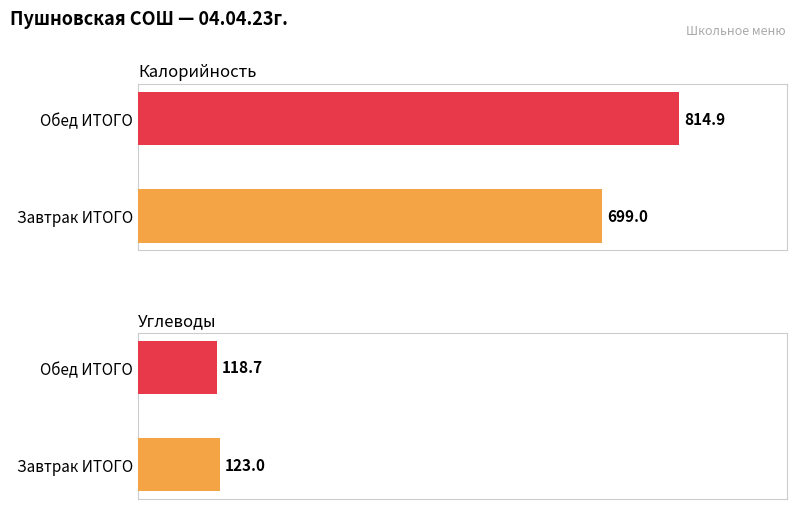

How many groups of bars are there?

2